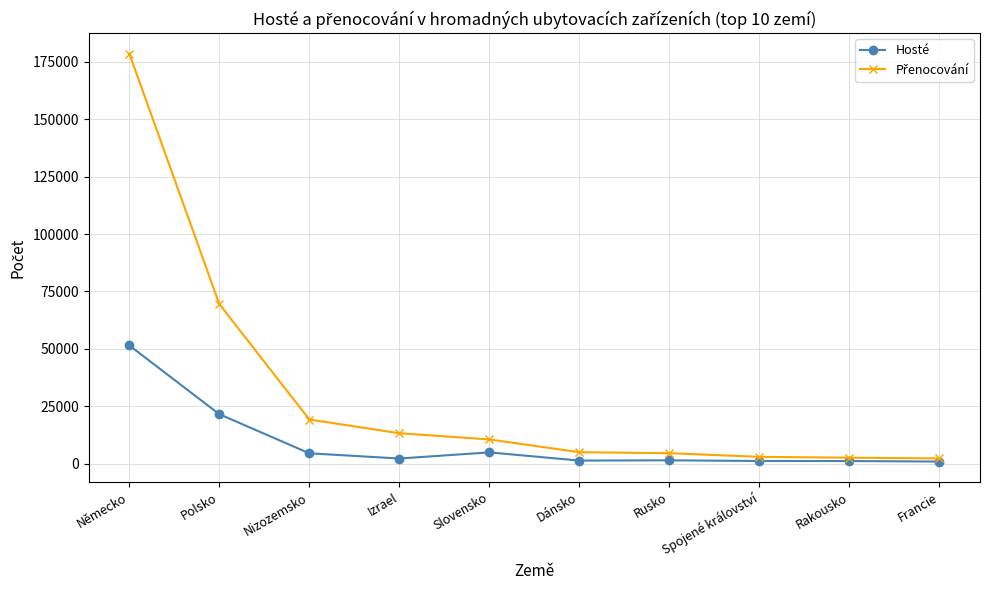

What is the difference between the highest and lowest values at Polsko?

47980